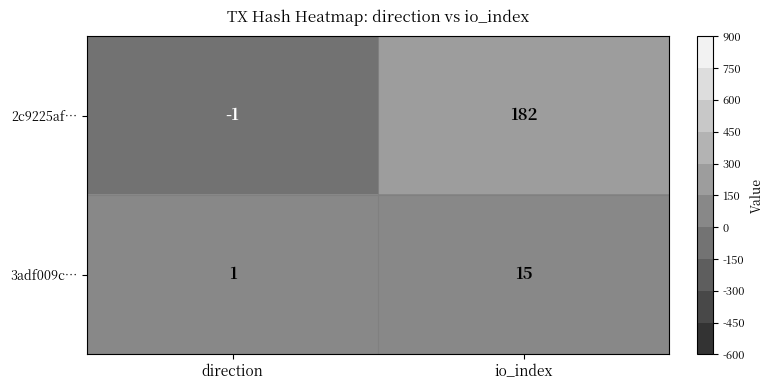

What is the spread (max minus min) of values at io_index?

167